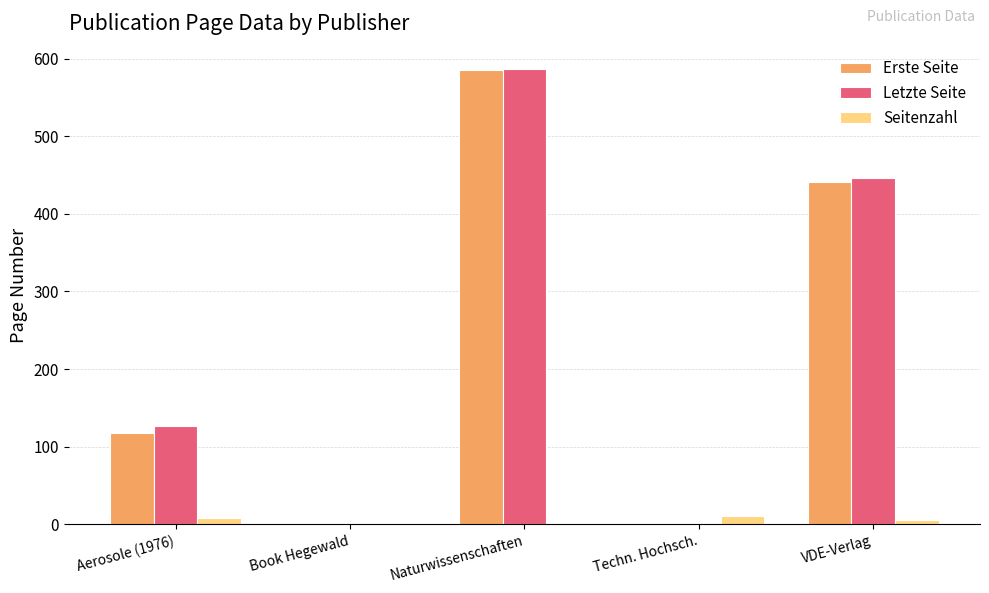

Is the value of Letzte Seite at VDE-Verlag greater than the value of Erste Seite at Book Hegewald?

Yes